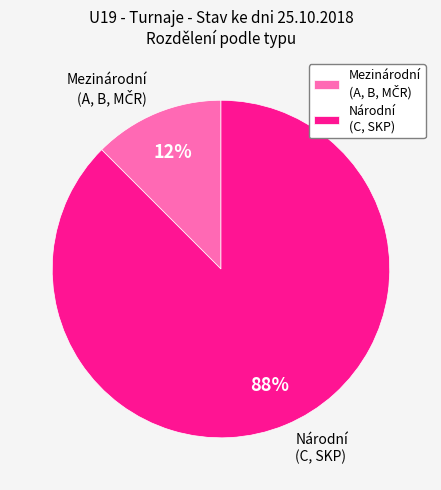

Which category accounts for the majority?

Národní (C, SKP)